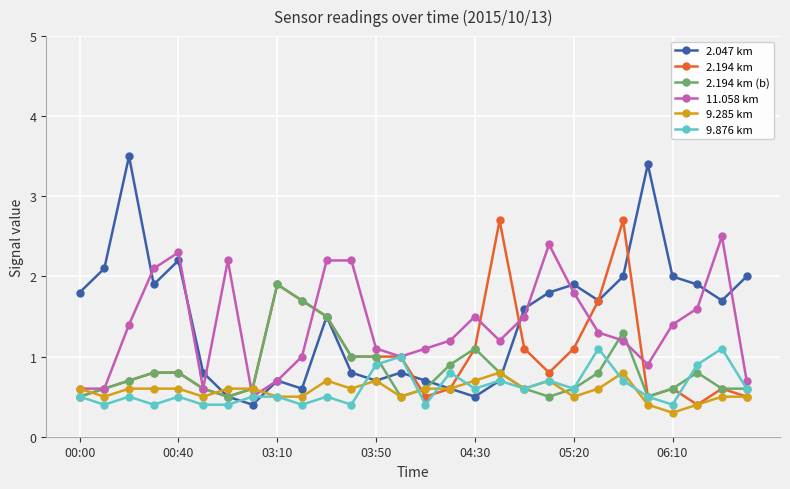

Reading left to right, transcribe all the data shown in this chart.

2.047 km: 1.8	2.1	3.5	1.9	2.2	0.8	0.5	0.4	0.7	0.6	1.5	0.8	0.7	0.8	0.7	0.6	0.5	0.7	1.6	1.8	1.9	1.7	2.0	3.4	2.0	1.9	1.7	2.0
2.194 km: 0.5	0.6	0.7	0.8	0.8	0.6	0.5	0.6	1.9	1.7	1.5	1.0	1.0	1.0	0.5	0.6	1.1	2.7	1.1	0.8	1.1	1.7	2.7	0.5	0.6	0.4	0.6	0.5
2.194 km (b): 0.5	0.6	0.7	0.8	0.8	0.6	0.5	0.6	1.9	1.7	1.5	1.0	1.0	0.5	0.6	0.9	1.1	0.8	0.6	0.5	0.6	0.8	1.3	0.5	0.6	0.8	0.6	0.6
11.058 km: 0.6	0.6	1.4	2.1	2.3	0.6	2.2	0.5	0.7	1.0	2.2	2.2	1.1	1.0	1.1	1.2	1.5	1.2	1.5	2.4	1.8	1.3	1.2	0.9	1.4	1.6	2.5	0.7
9.285 km: 0.6	0.5	0.6	0.6	0.6	0.5	0.6	0.6	0.5	0.5	0.7	0.6	0.7	0.5	0.6	0.6	0.7	0.8	0.6	0.7	0.5	0.6	0.8	0.4	0.3	0.4	0.5	0.5
9.876 km: 0.5	0.4	0.5	0.4	0.5	0.4	0.4	0.5	0.5	0.4	0.5	0.4	0.9	1.0	0.4	0.8	0.6	0.7	0.6	0.7	0.6	1.1	0.7	0.5	0.4	0.9	1.1	0.6